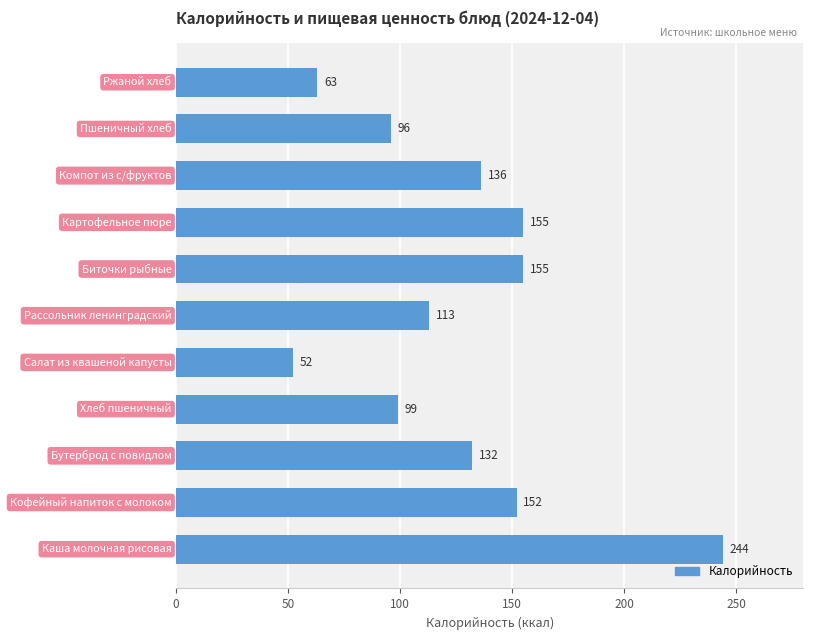

How many bars are there in total?

11